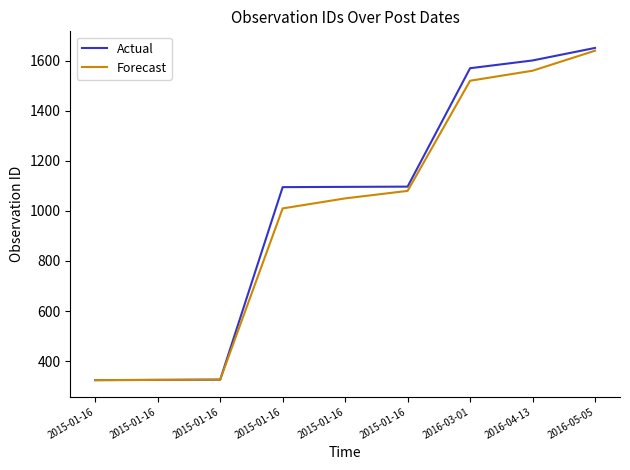

At which label does Actual reach its minimum?

2015-01-16